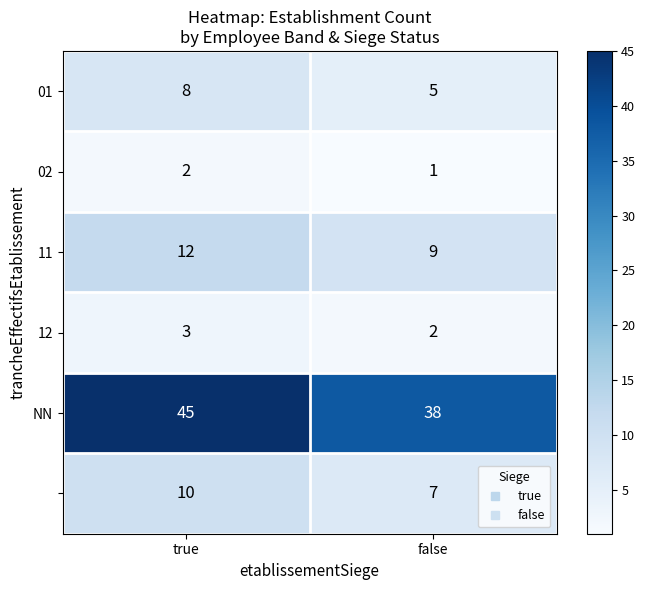

Which label corresponds to the largest value in the chart?

true